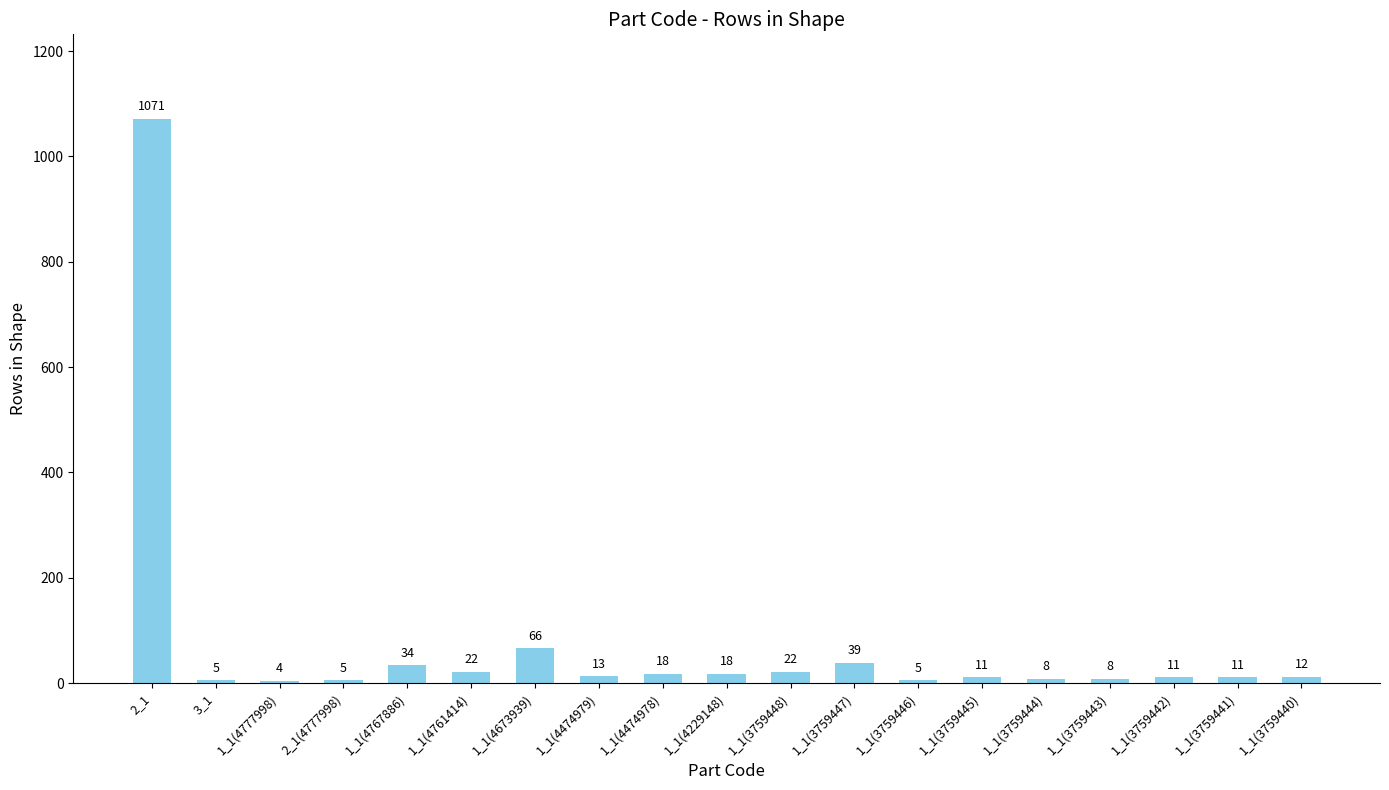

Reading right to left, what are all the values shown in this chart?

1_1(3759440)=12	1_1(3759441)=11	1_1(3759442)=11	1_1(3759443)=8	1_1(3759444)=8	1_1(3759445)=11	1_1(3759446)=5	1_1(3759447)=39	1_1(3759448)=22	1_1(4229148)=18	1_1(4474978)=18	1_1(4474979)=13	1_1(4673939)=66	1_1(4761414)=22	1_1(4767886)=34	2_1(4777998)=5	1_1(4777998)=4	3_1=5	2_1=1071